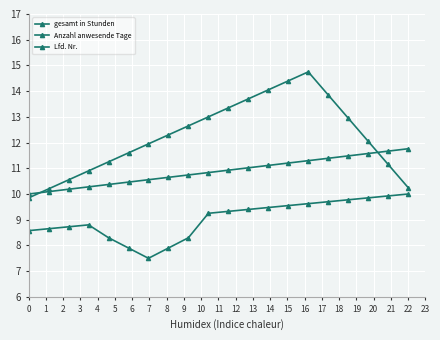

At which label is Anzahl anwesende Tage closest to 12?

6